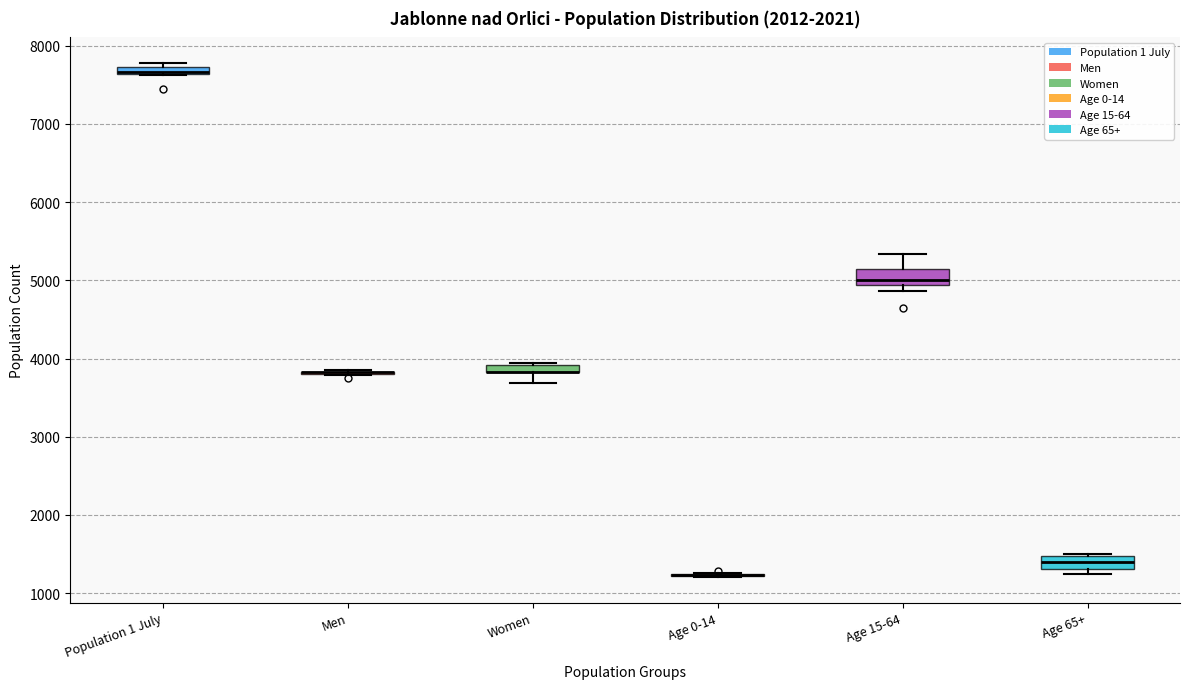

Where is the upper edge of the box for Population 1 July on the y-axis? The values are not printed on the chart, so give them approximately, as read against the axis.

7700